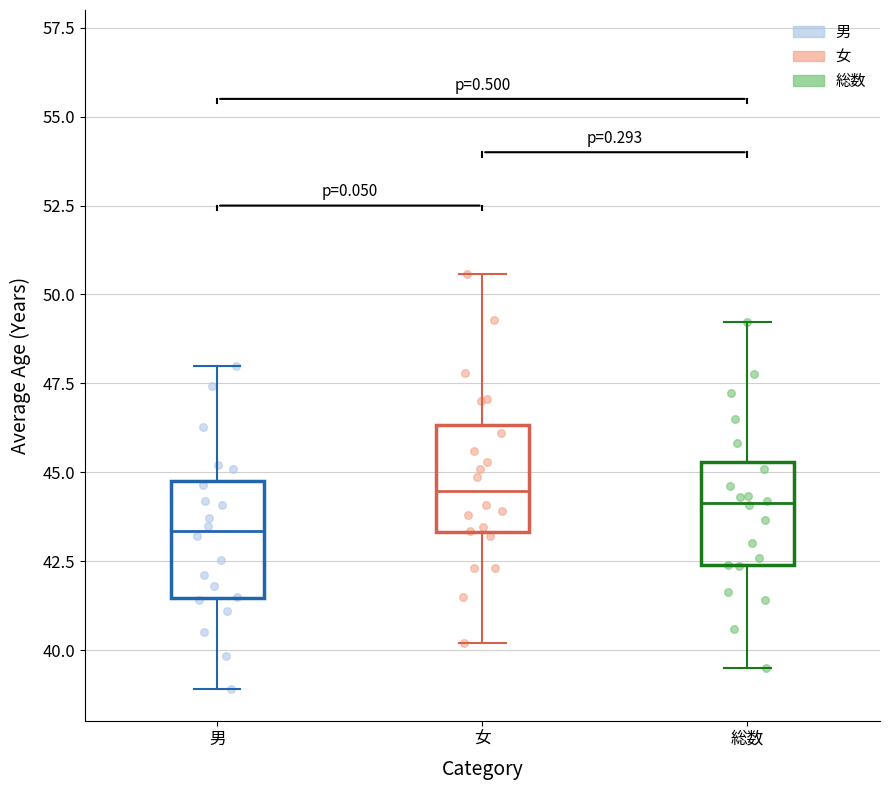

Reading left to right, transcribe this box plot: for each box, give where its median line is, the range the box spans, and where its two whiskers end, as read against the y-axis. The values are not printed on the chart, so give them approximately, as read against the axis.

男: median 43.5, box 41.5 to 45.0, whiskers 39.0 to 48.0
女: median 44.5, box 43.5 to 46.5, whiskers 40.0 to 50.5
総数: median 44.0, box 42.5 to 45.5, whiskers 39.5 to 49.0